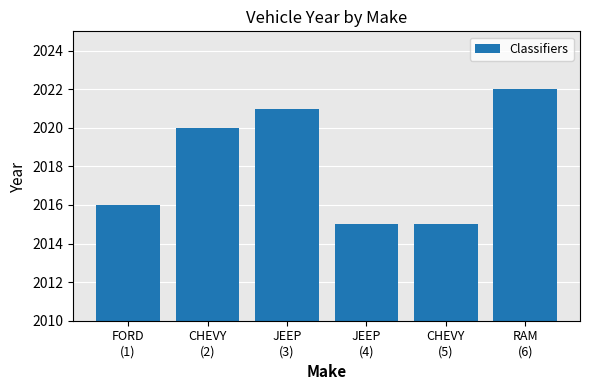

What is the ratio of the value at CHEVY
(5) to the value at RAM
(6)?

1.0